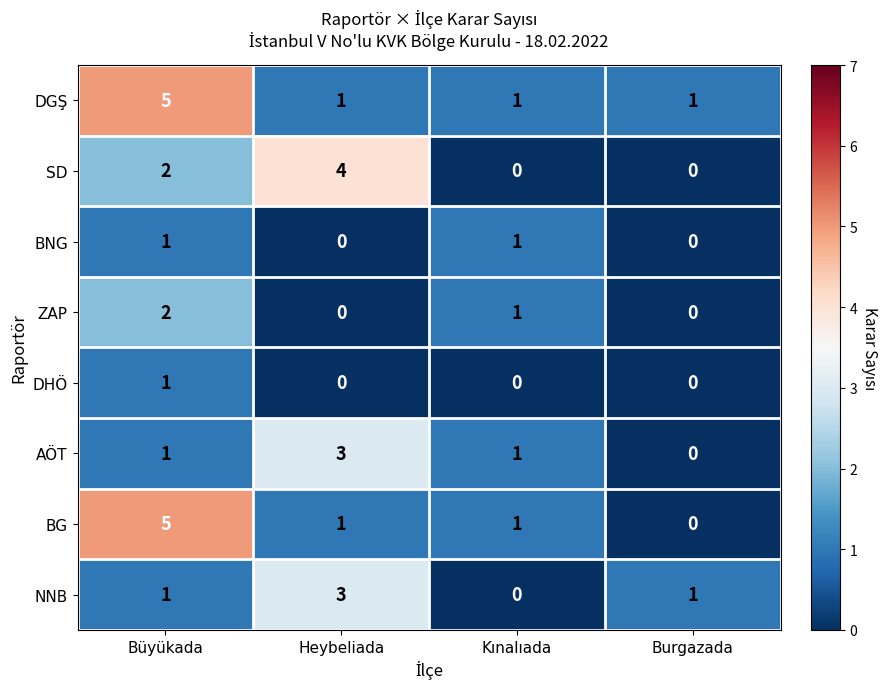

At how many categories does at least one series exceed 0?

4